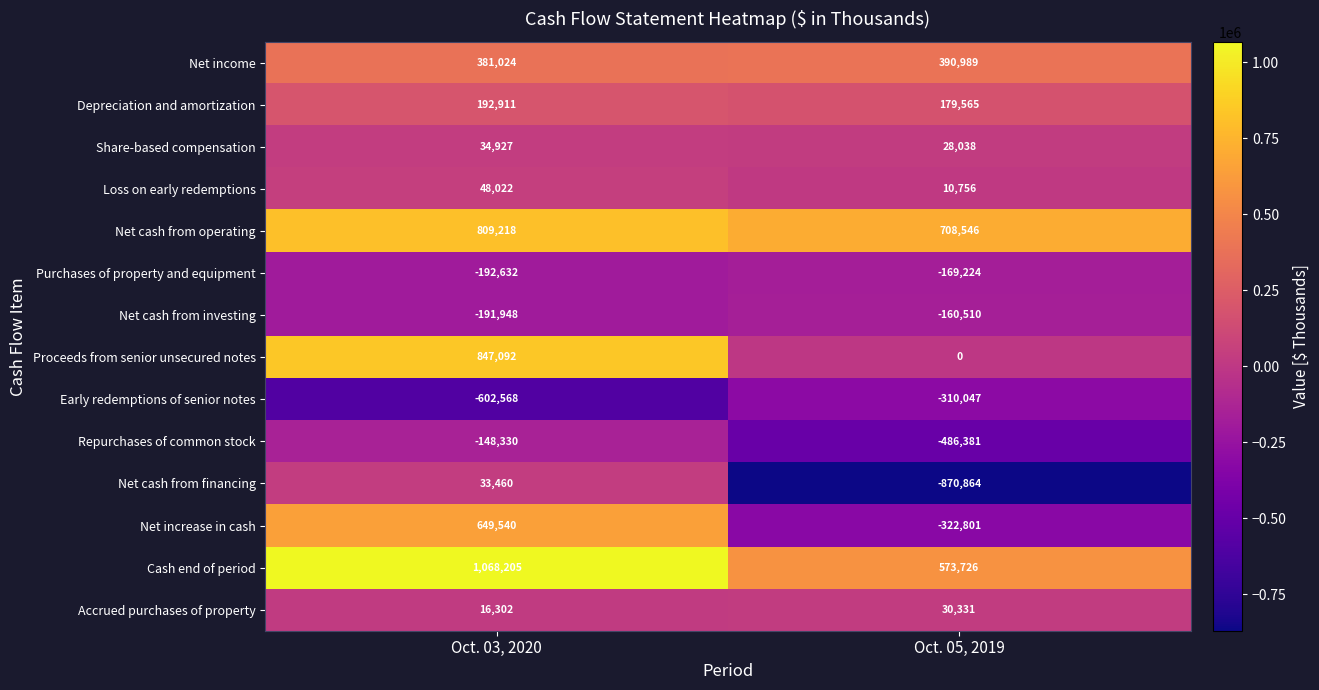

Between Oct. 03, 2020 and Oct. 05, 2019, which series saw the biggest shift?

Net increase in cash